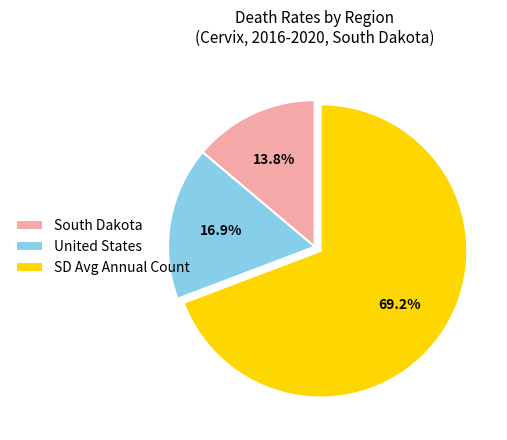

How many segments does this pie chart have?

3